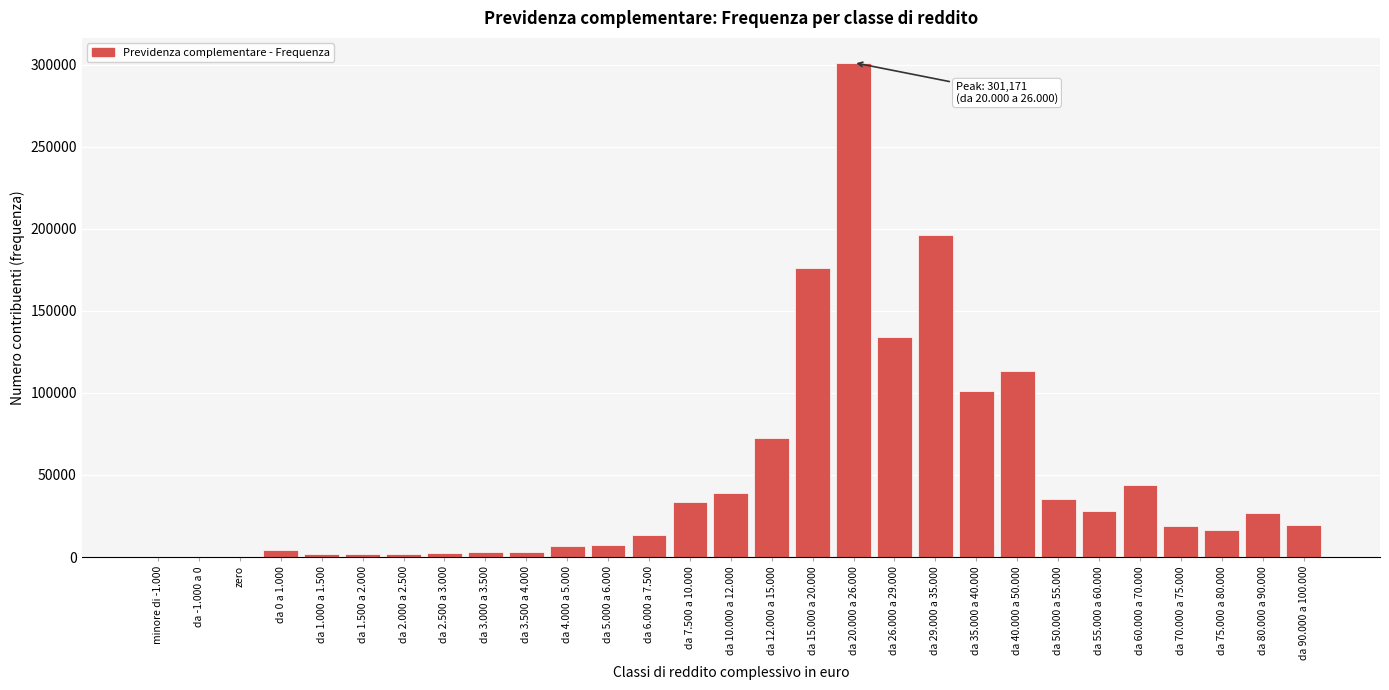

What is the change in value from da 6.000 a 7.500 to da 26.000 a 29.000?

+120642